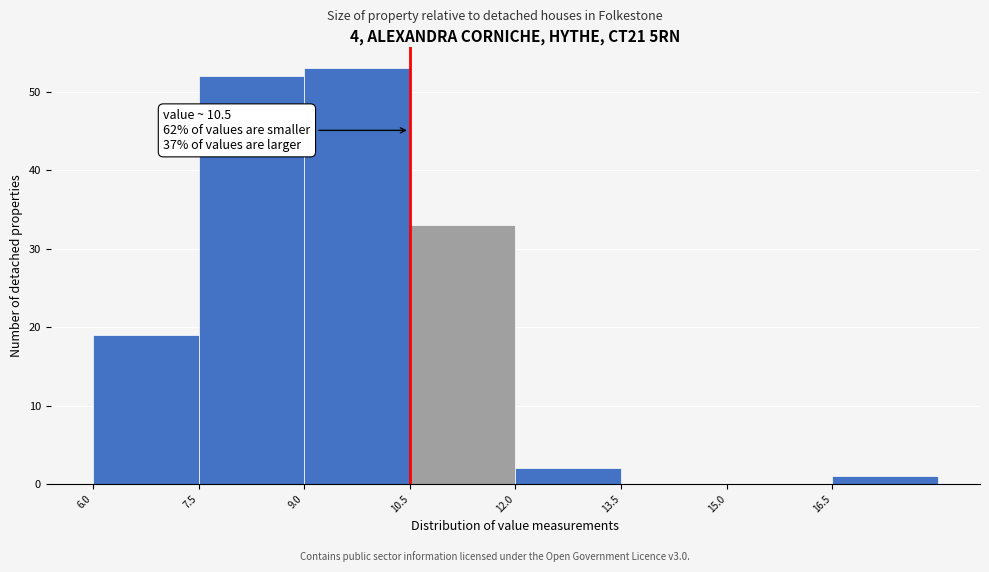

Over which range of the x-axis is the bar tallest?

9.0 to 10.5